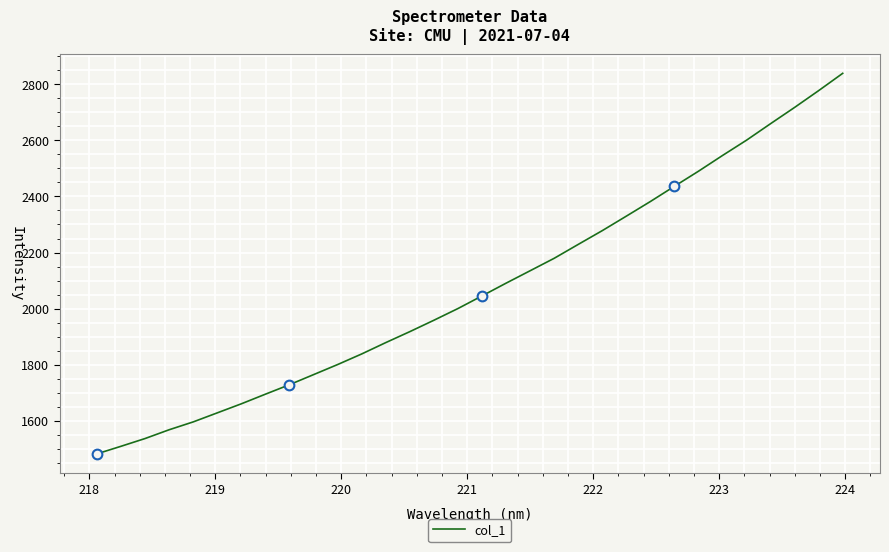

Does the chart have visible grid lines?

Yes